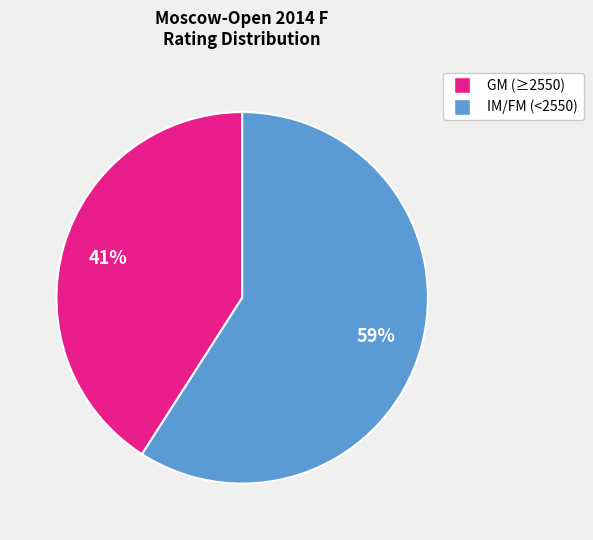

Count the number of slices in the pie.

2